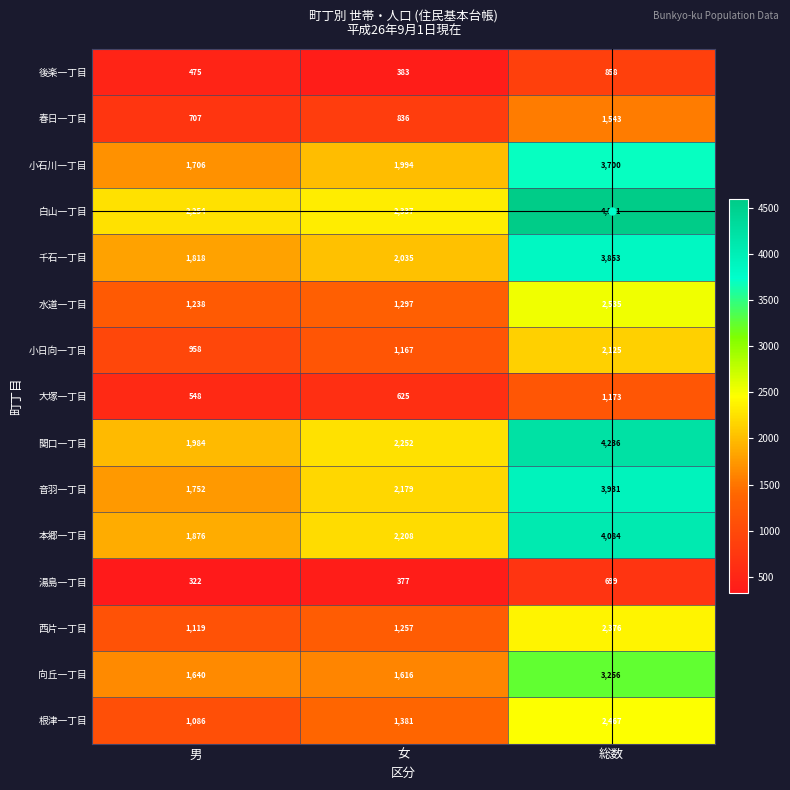

Which series has the largest range (max minus min)?

白山一丁目